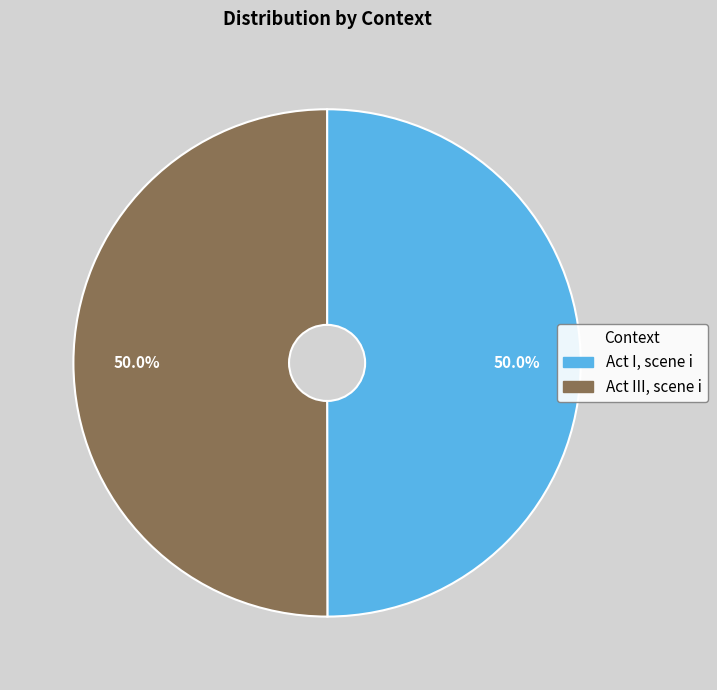

What is the ratio of the value at Act I, scene i to the value at Act III, scene i?

1.0